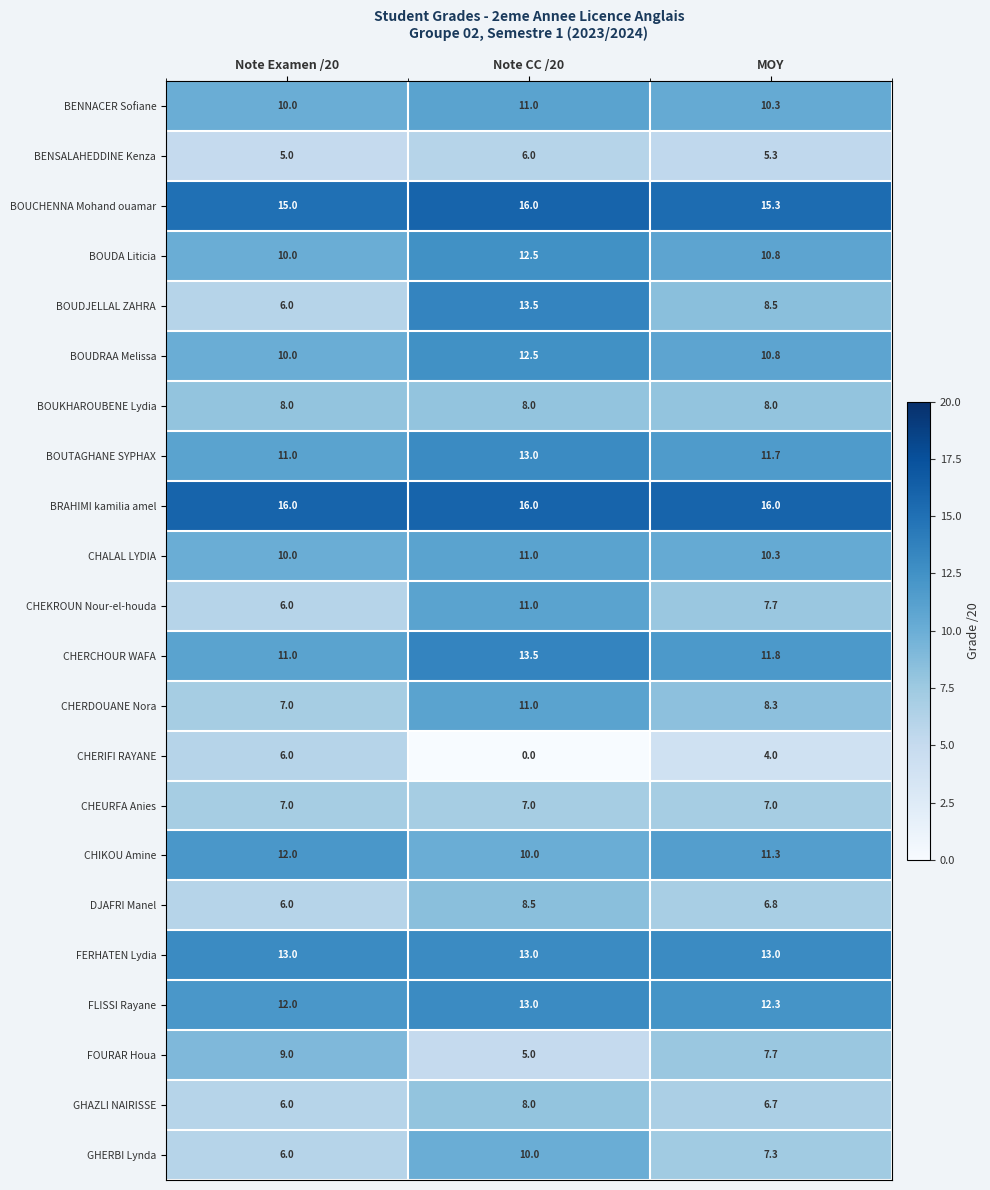

What is the difference between the CHIKOU Amine values at Note Examen /20 and Note CC /20?

2.0